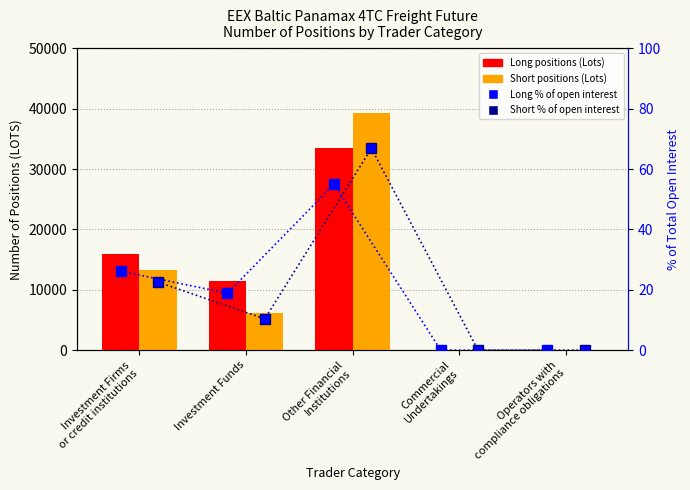

Rank the series at Other Financial
Institutions from highest to lowest value.

Short positions (Lots), Long positions (Lots), Short % of open interest, Long % of open interest